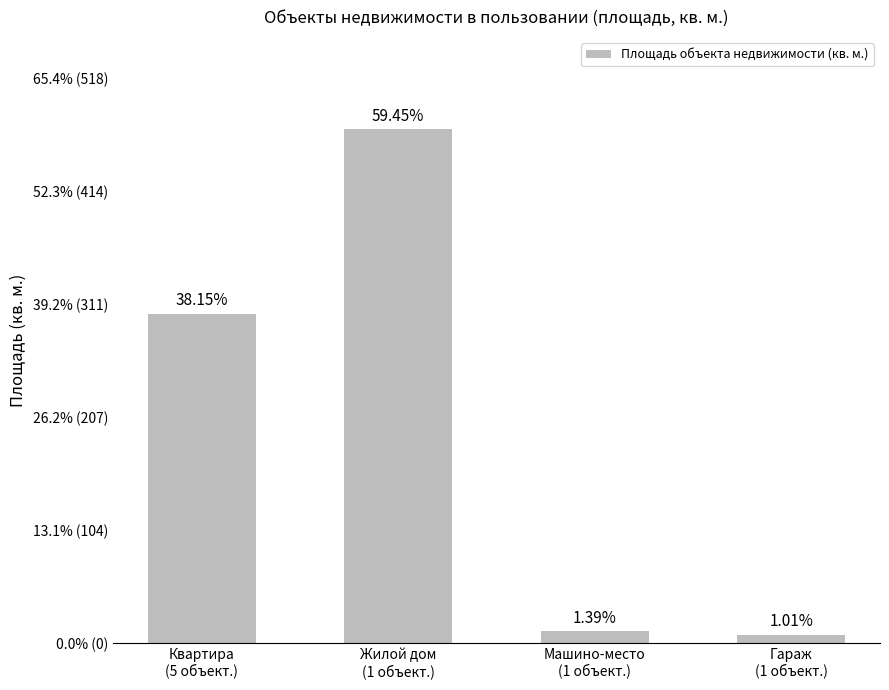

At which category does the chart reach its minimum across all series?

Гараж
(1 объект.)